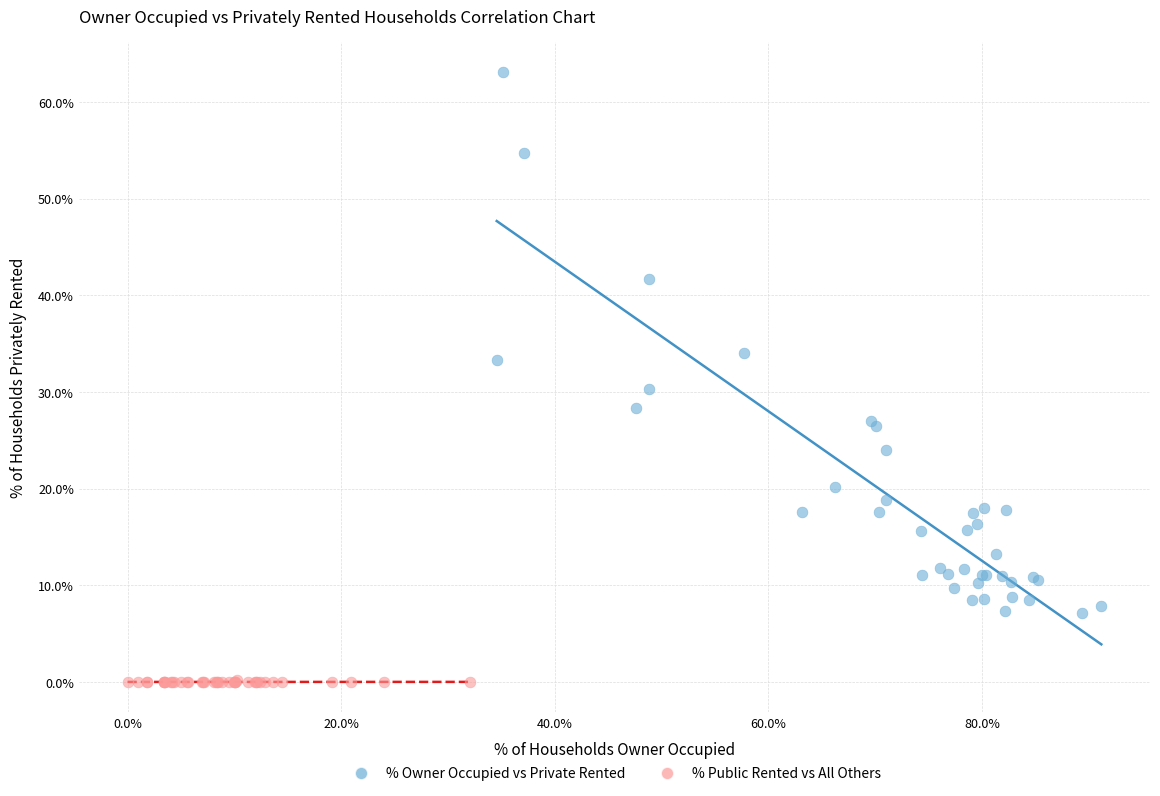

Which series contains the highest Y value?

% Owner Occupied vs Private Rented